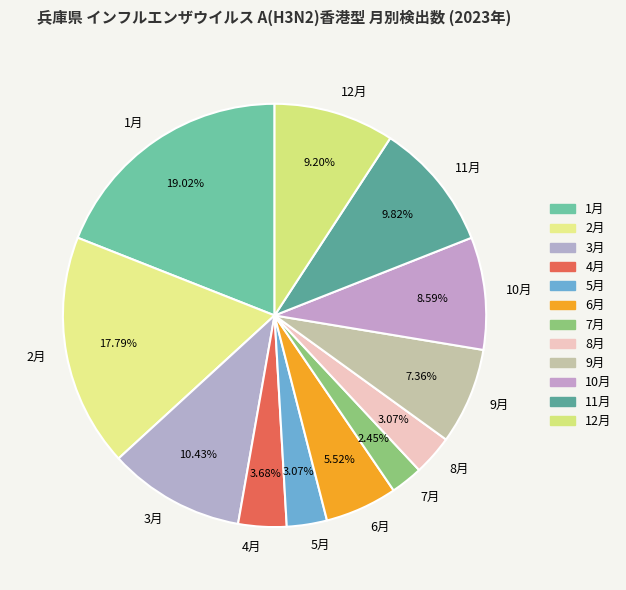

Do 12月 and 10月 together represent more than half of the pie?

No